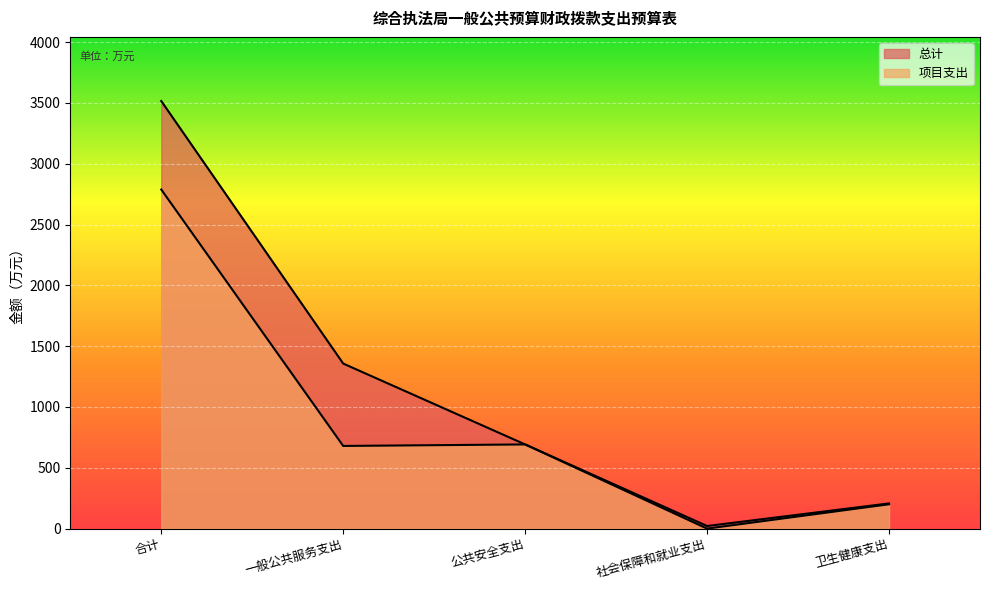

What value does the 项目支出 series have at 卫生健康支出?

200.0